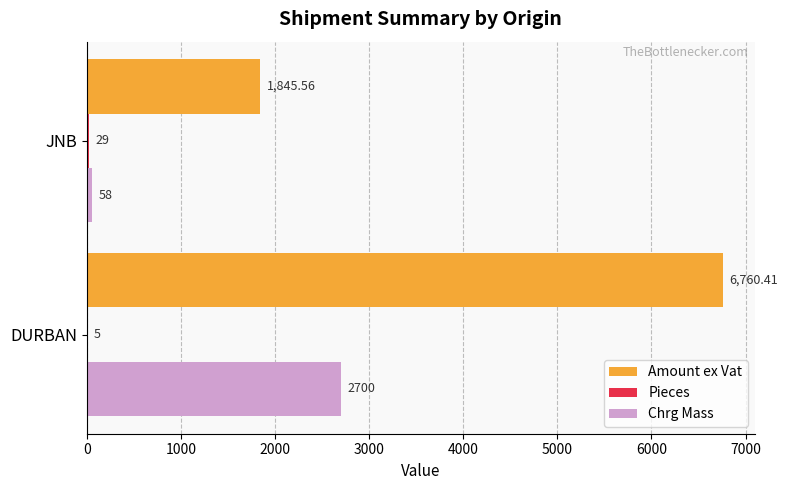

What is the sum of all Chrg Mass values?

2758.0